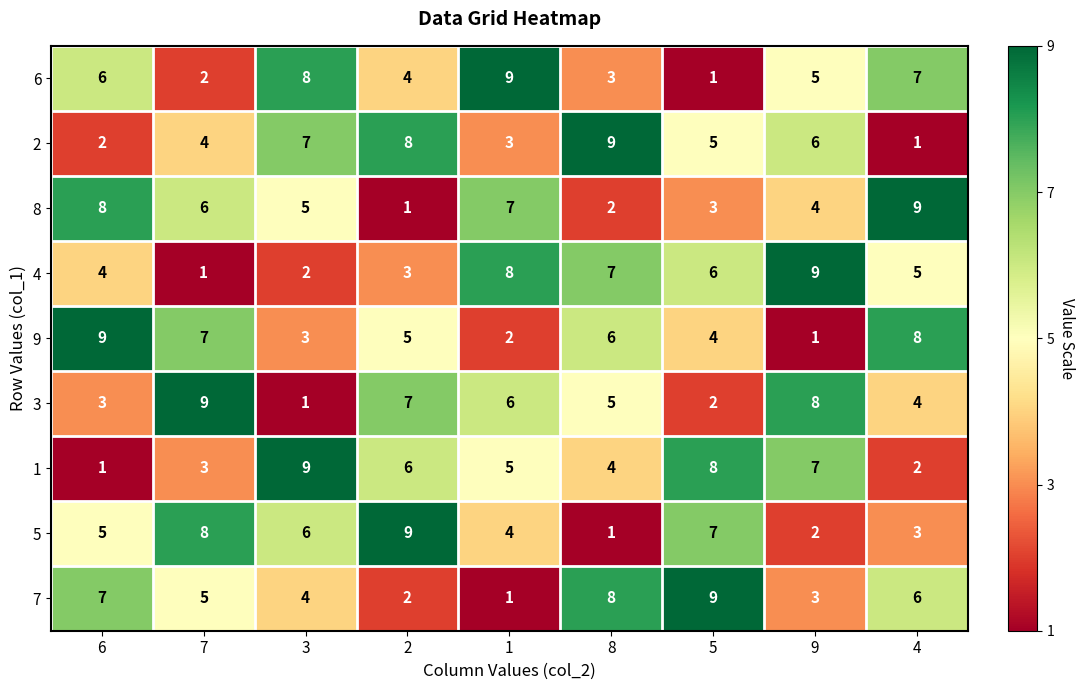

The value of 4 at 2 is 3. True or false?

True